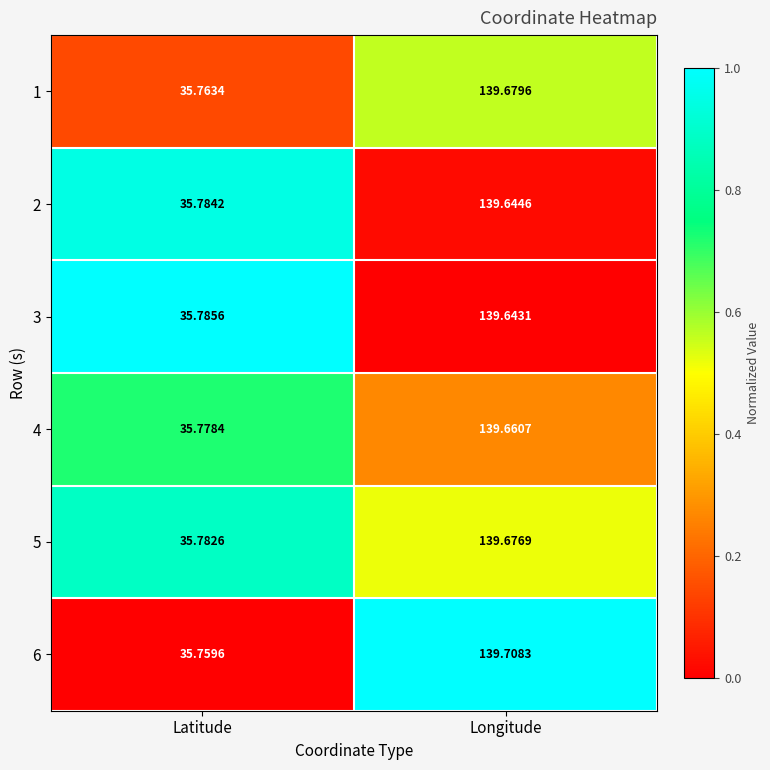

At which label is 3 closest to 87?

Latitude